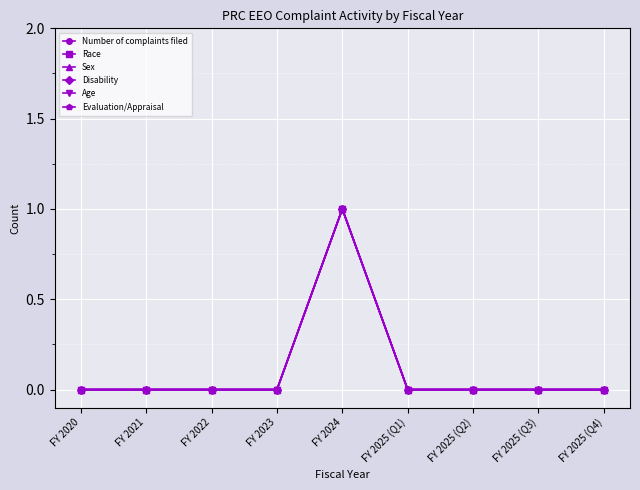

Is it true that Disability equals -1 at FY 2025 (Q2)?

False